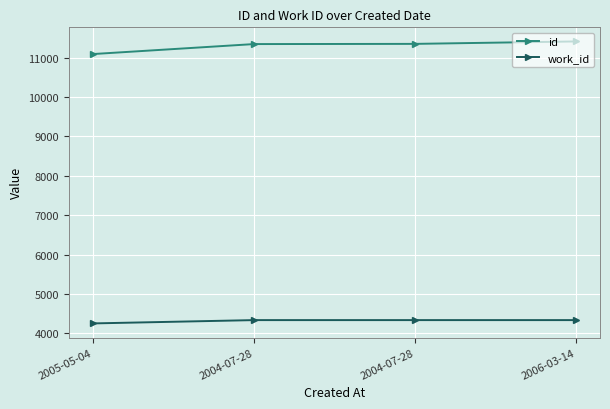

How many lines are shown in the chart?

2